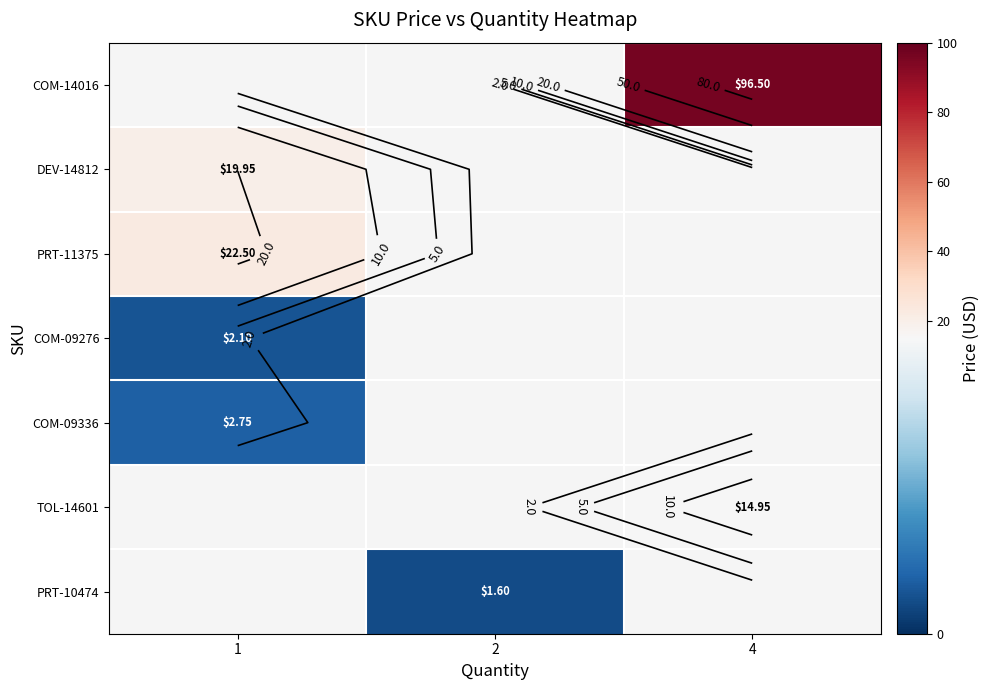

Which label corresponds to the smallest value in the chart?

2